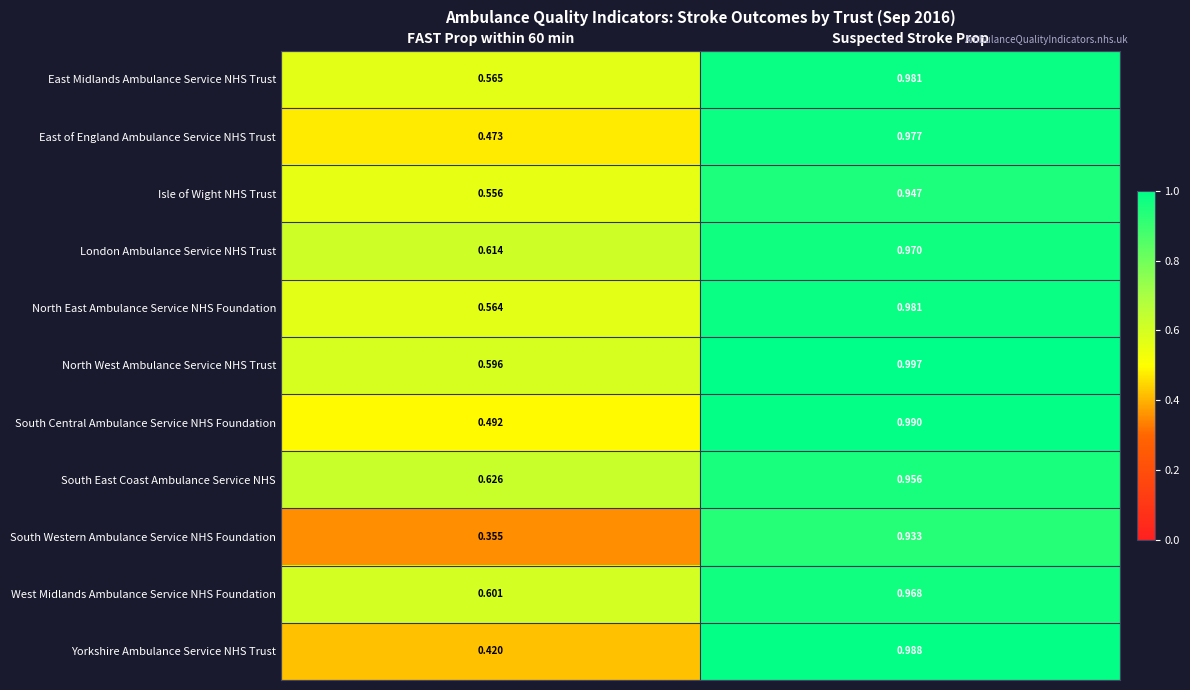

Between FAST Prop within 60 min and Suspected Stroke Prop, which series saw the biggest shift?

South Western Ambulance Service NHS Foundation